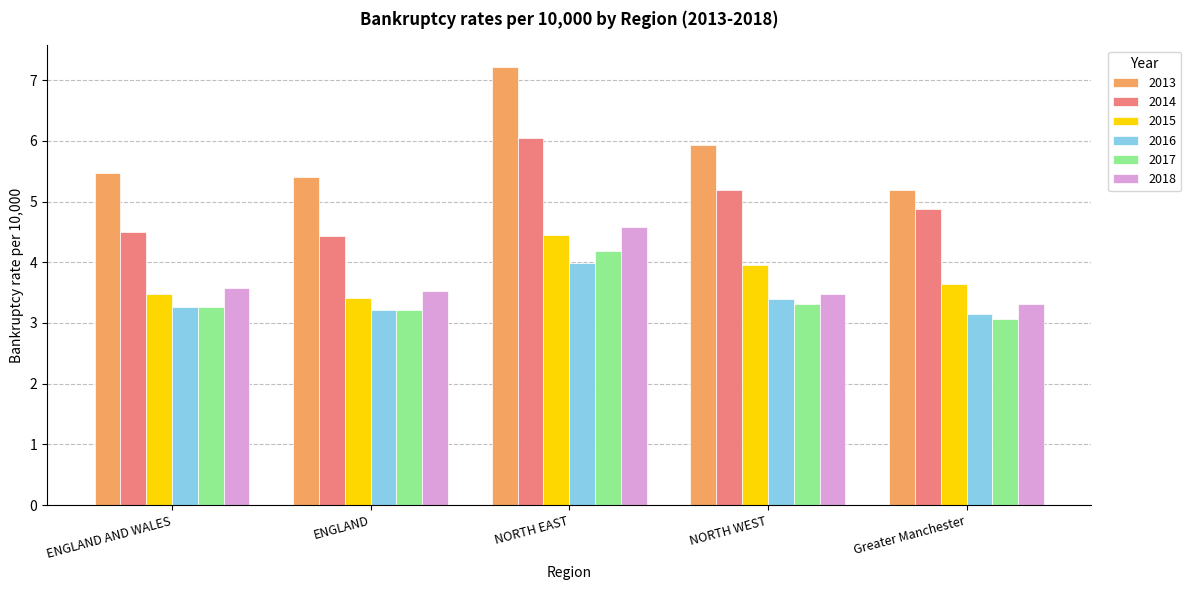

What are all the series names shown in the legend?

2013, 2014, 2015, 2016, 2017, 2018